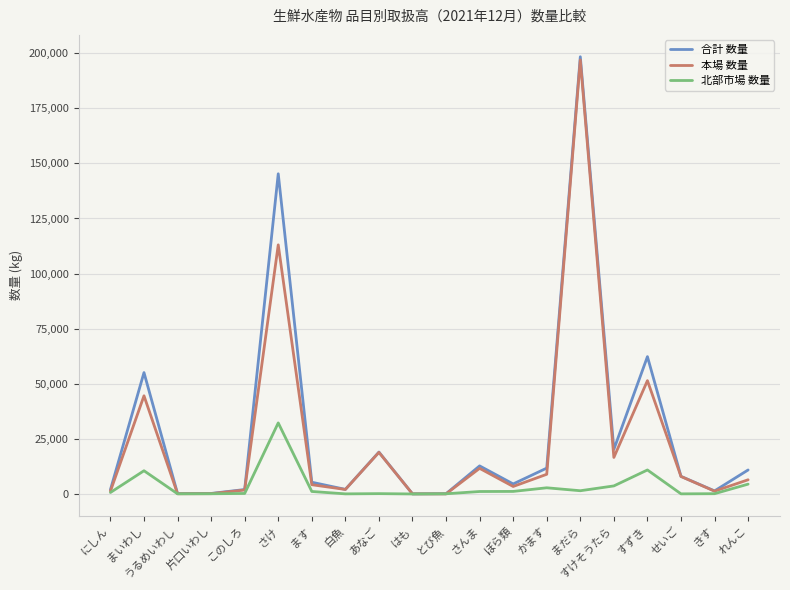

Which series has the largest range (max minus min)?

合計 数量